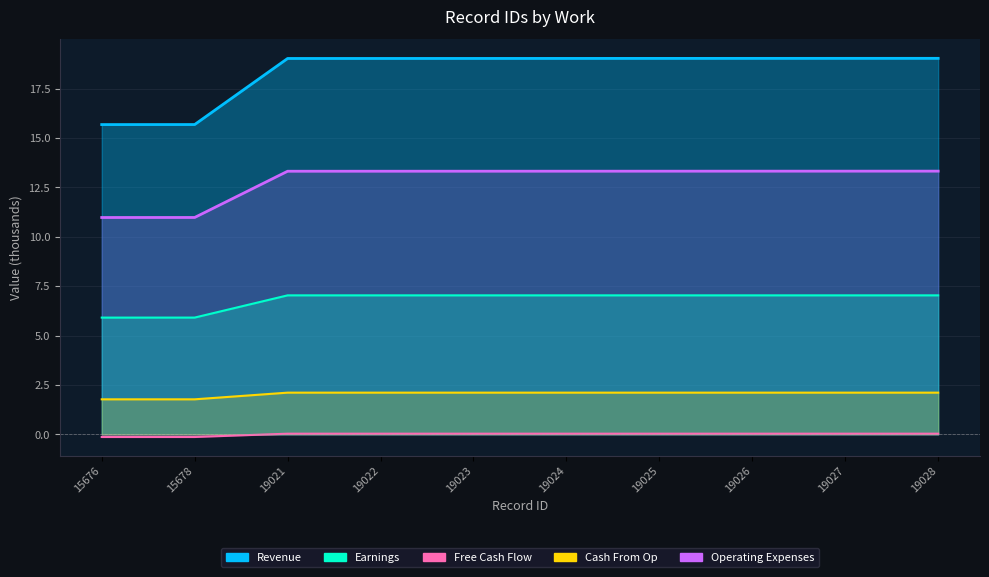

True or false: Operating Expenses has more than 2 points higher than both neighbors.

False